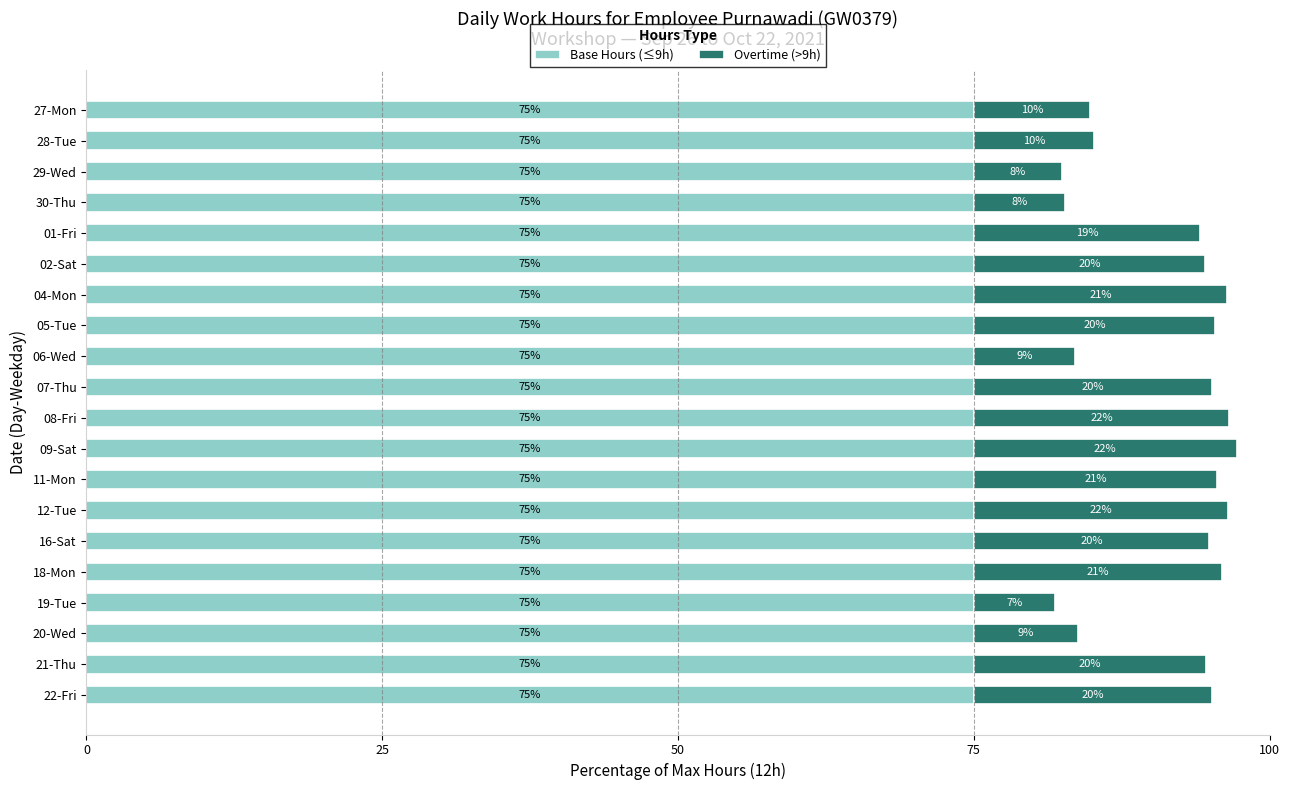

The value of Base Hours (≤9h) at 27-Mon is 75.0. True or false?

True